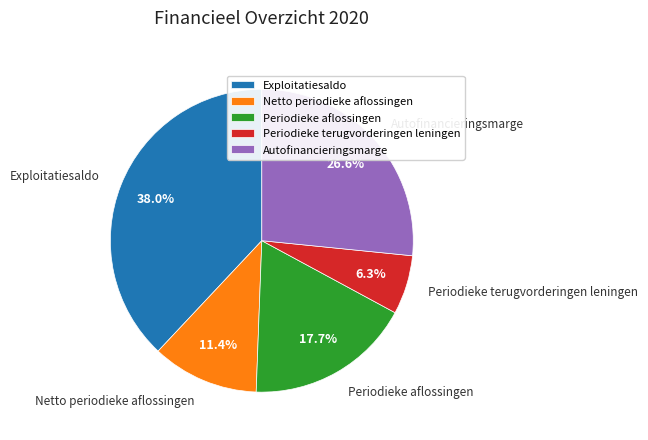

Approximately how many times larger is the value at Exploitatiesaldo compared to Periodieke aflossingen?

2.1